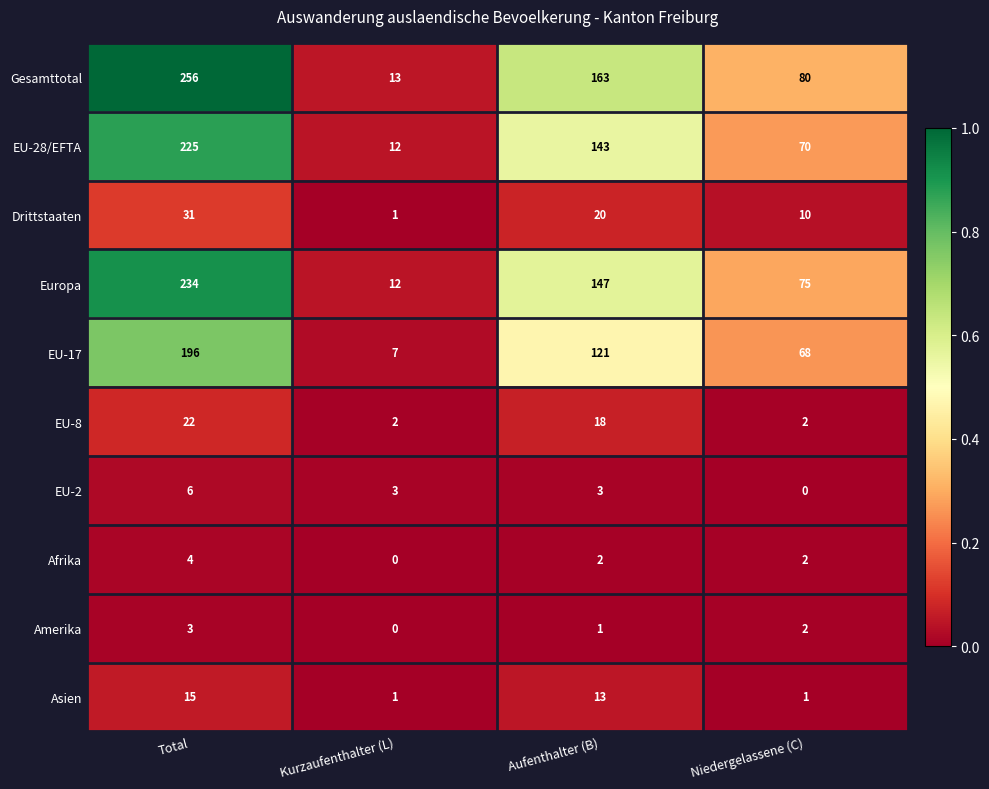

Count the number of categories in the chart.

4